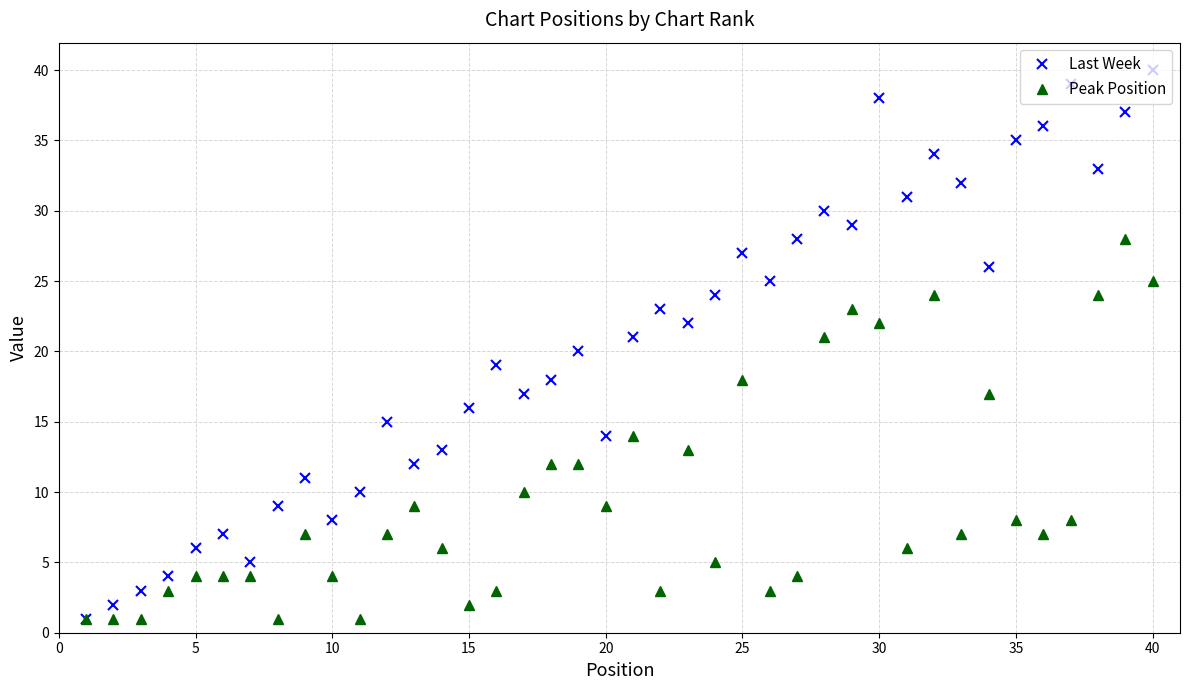

Is this an area chart (filled region under the line)?

No